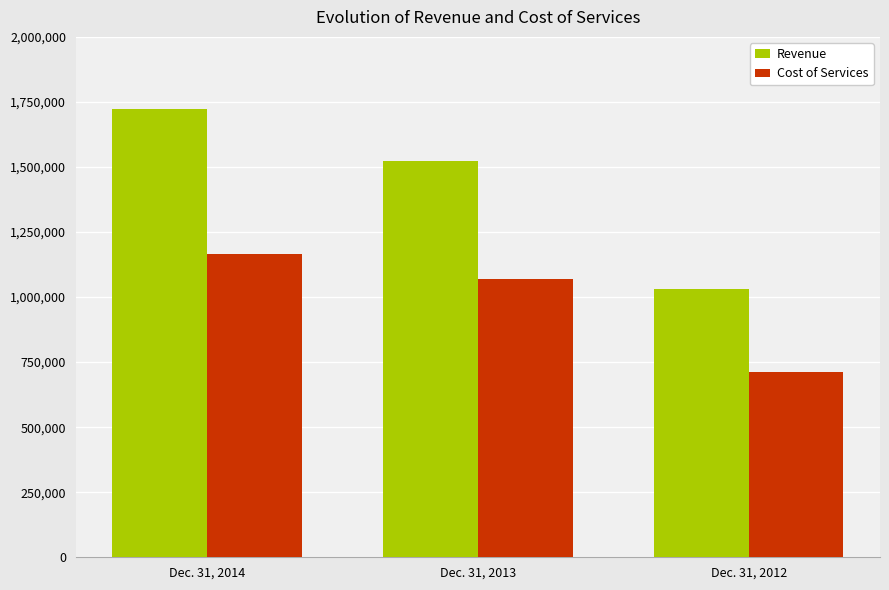

What is the maximum value for Revenue?

1724741